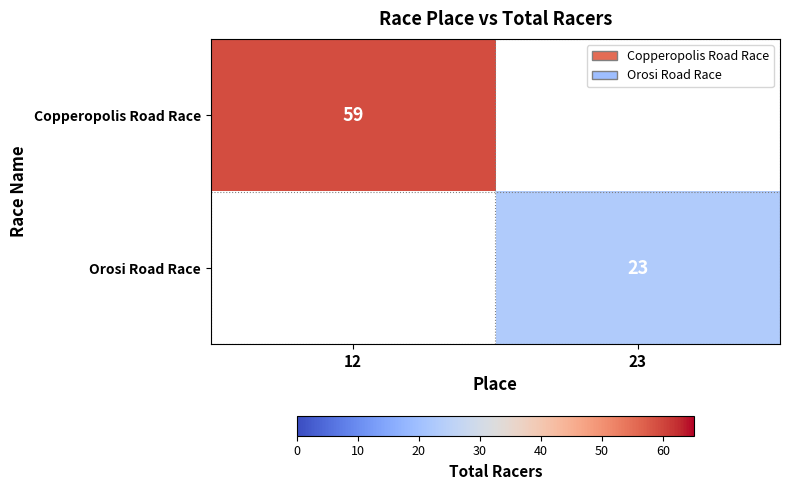

How many series are shown in this chart?

2